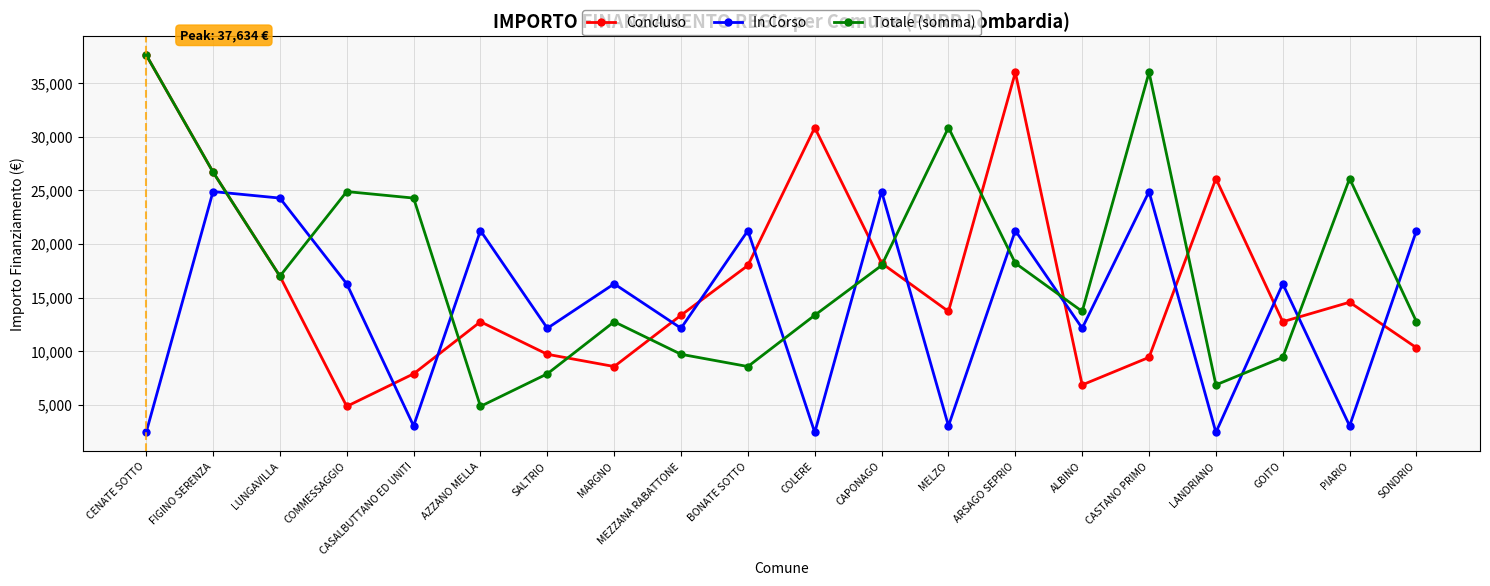

Which series changed the most between CENATE SOTTO and LUNGAVILLA?

In Corso